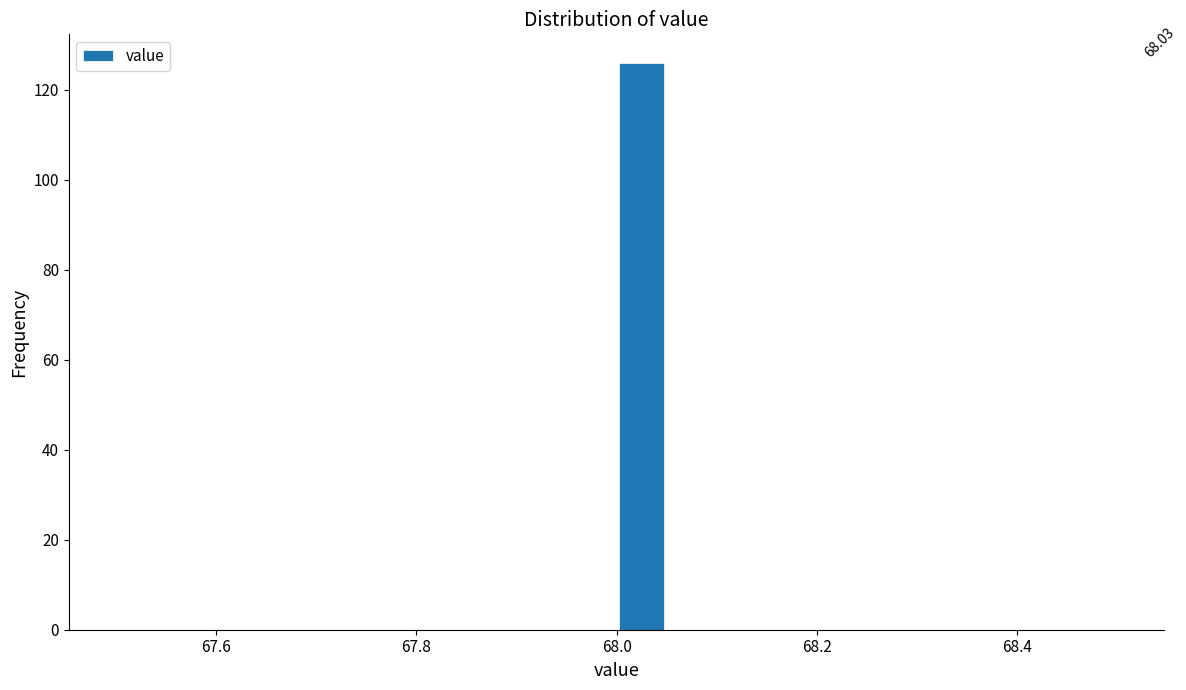

Around what value on the x-axis is the tallest bar? Give the approximate position of its centre, as read against the axis.

68.02